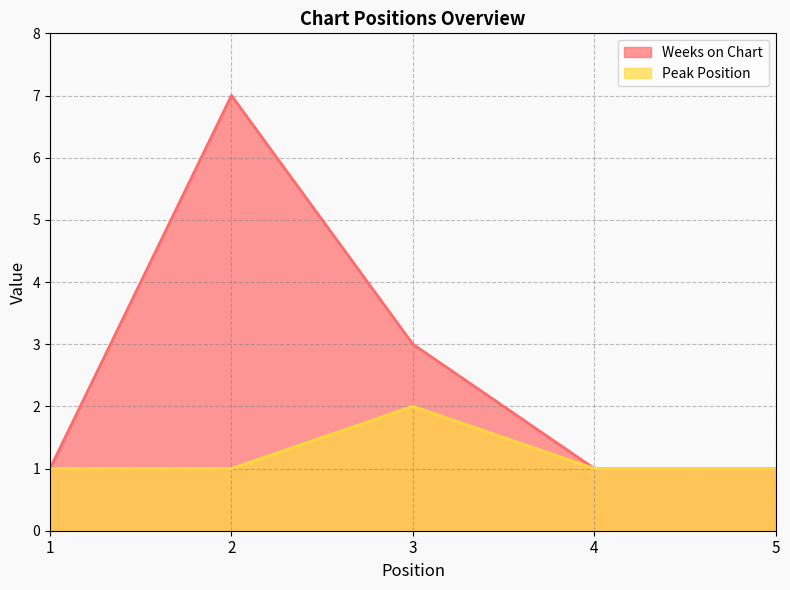

Count the Peak Position values in the range 1 to 2.

5